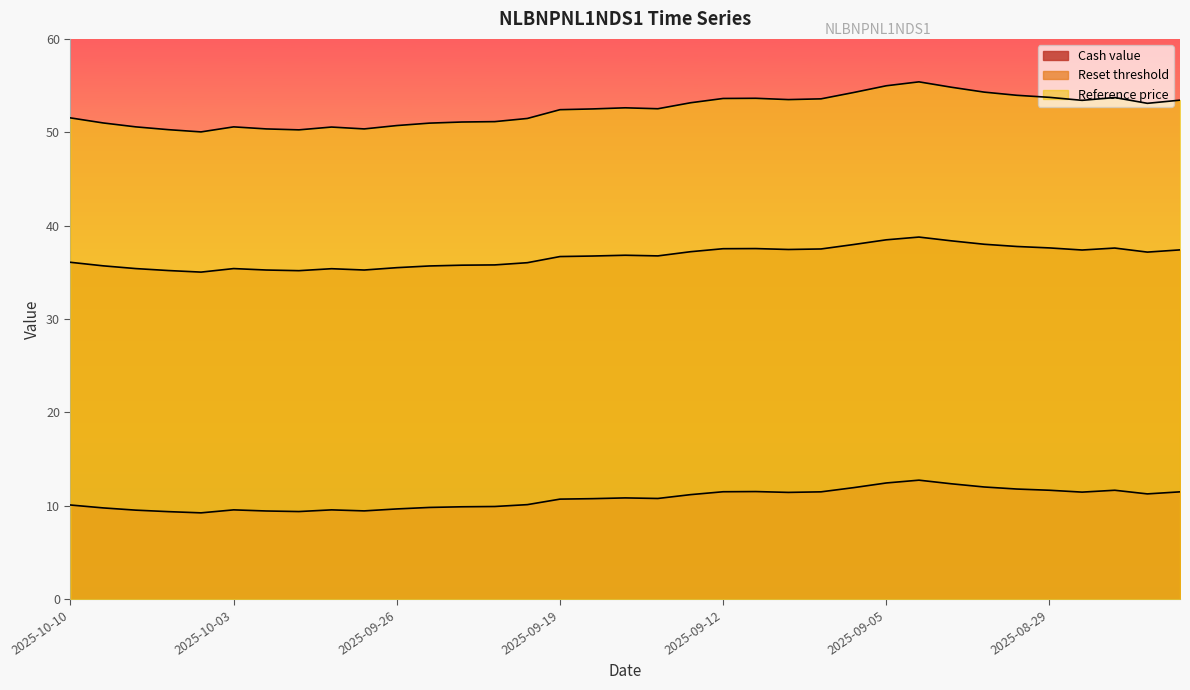

What is the label of the 12th point from the right?

2025-09-09